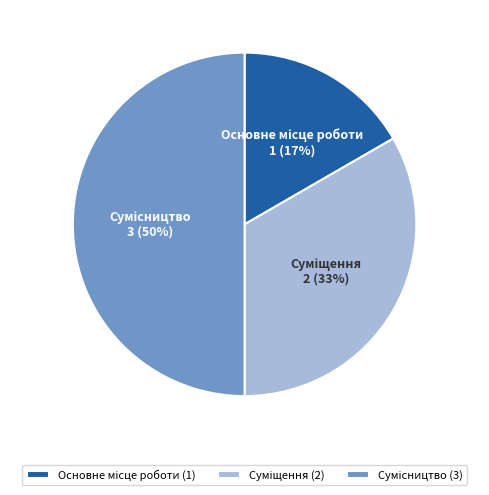

To the nearest percent, what is the difference between the largest and smallest slice percentages?

33%